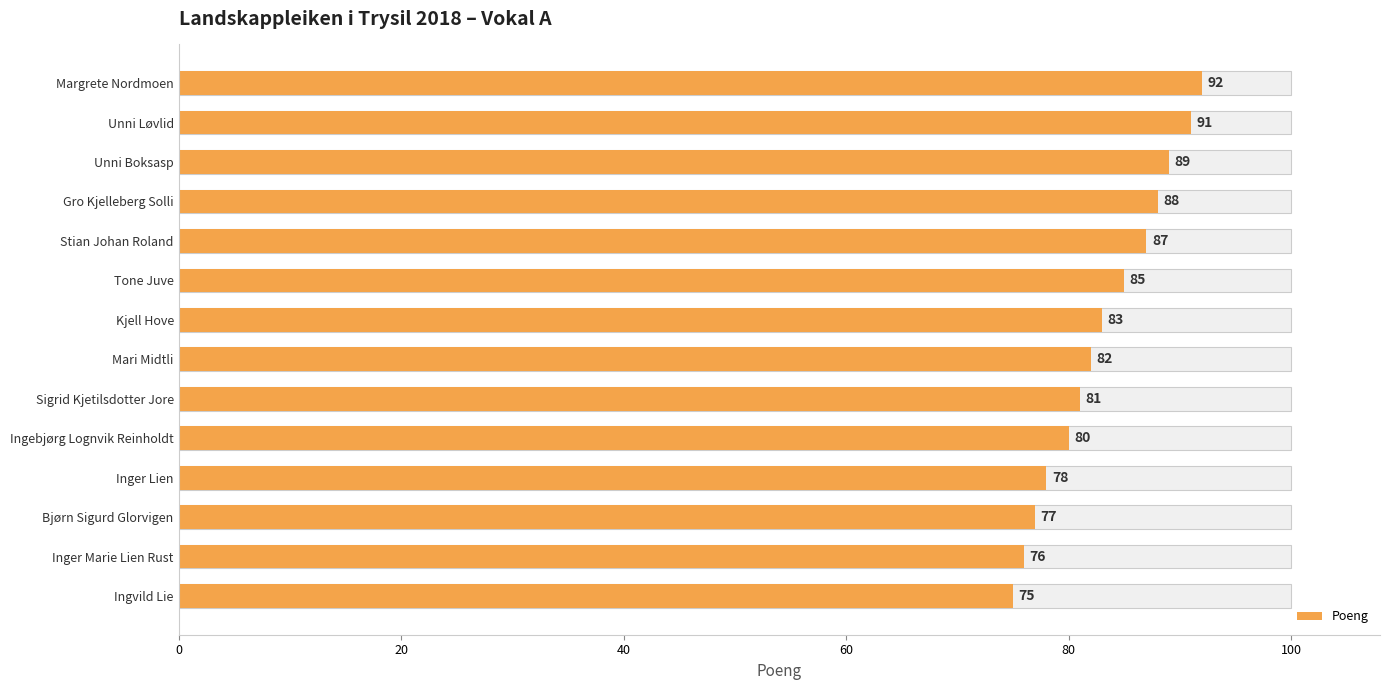

How many bars are there in total?

14